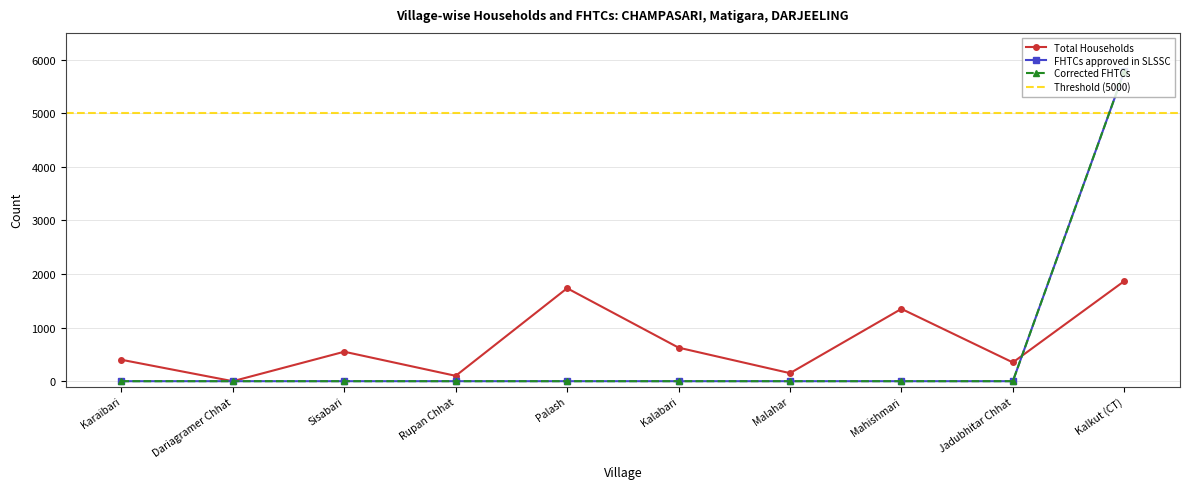

True or false: Corrected FHTCs has more than 1 interior local peaks.

False